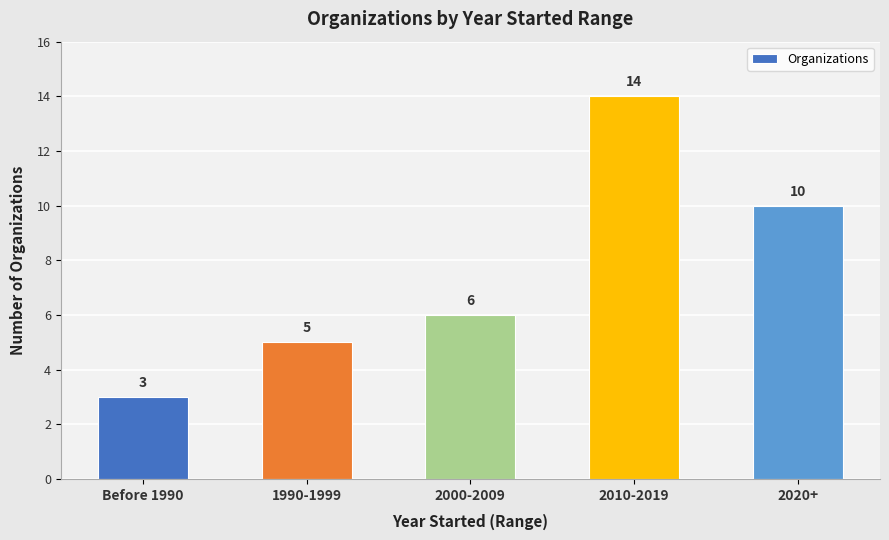

Rank the categories by value from lowest to highest.

Before 1990, 1990-1999, 2000-2009, 2020+, 2010-2019